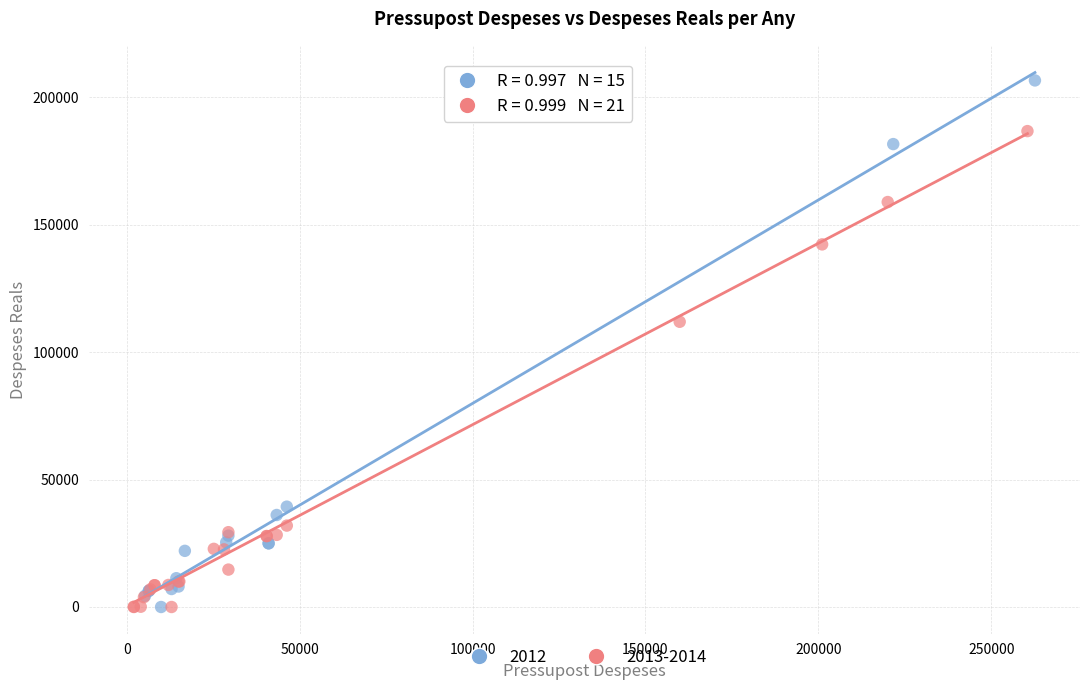

Which series reaches the maximum Y coordinate?

2012